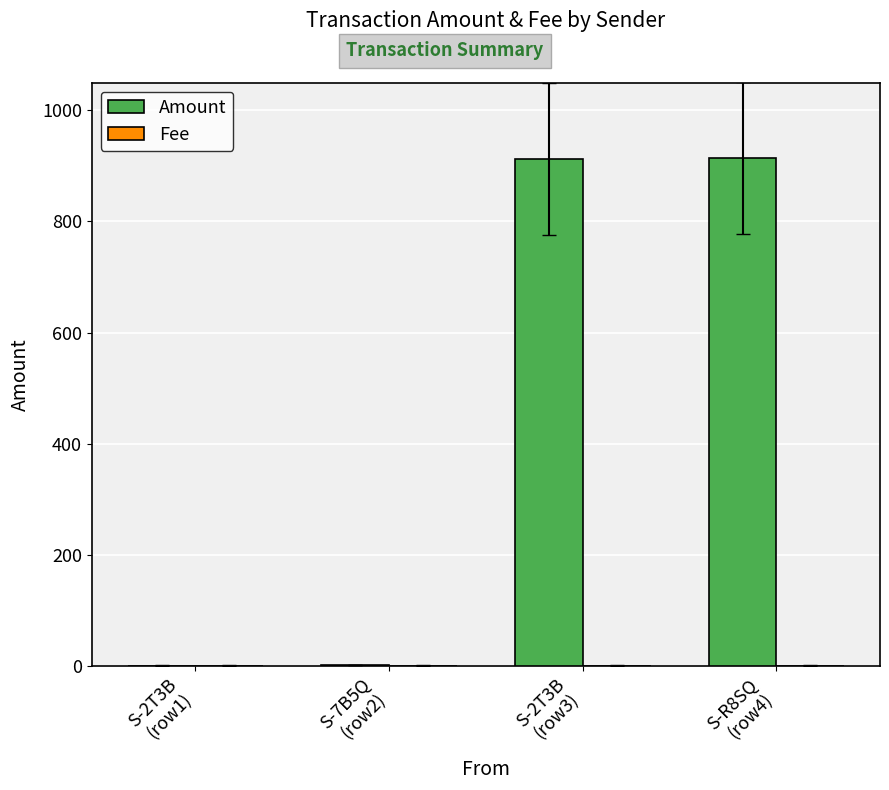

Which series has the largest total across all categories?

Amount